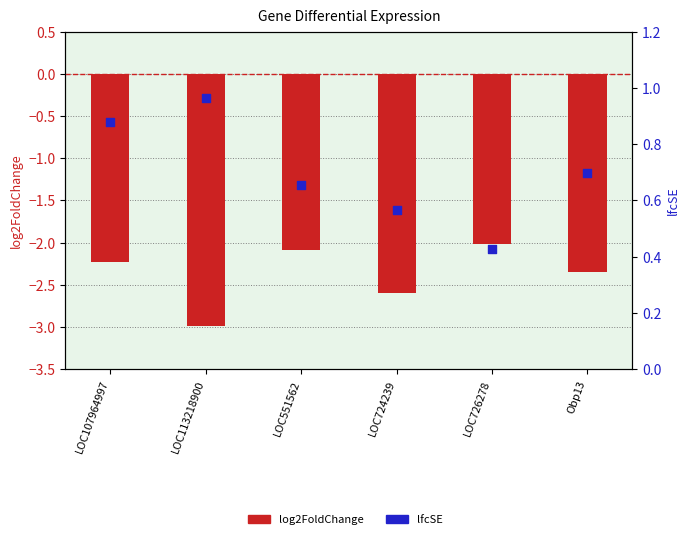

What are all the series names shown in the legend?

log2FoldChange, lfcSE